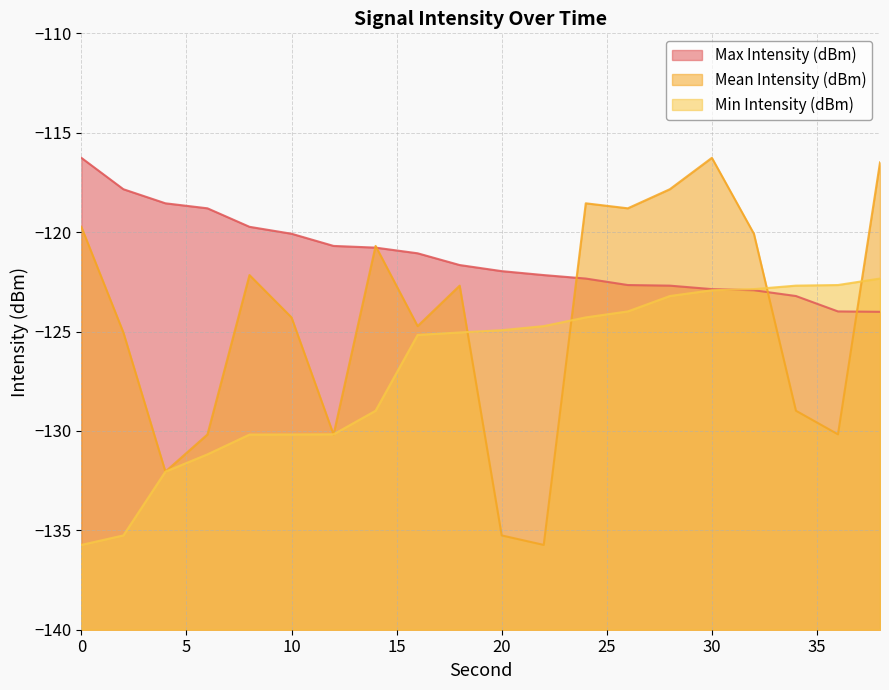

What is the smallest value displayed?

-135.7